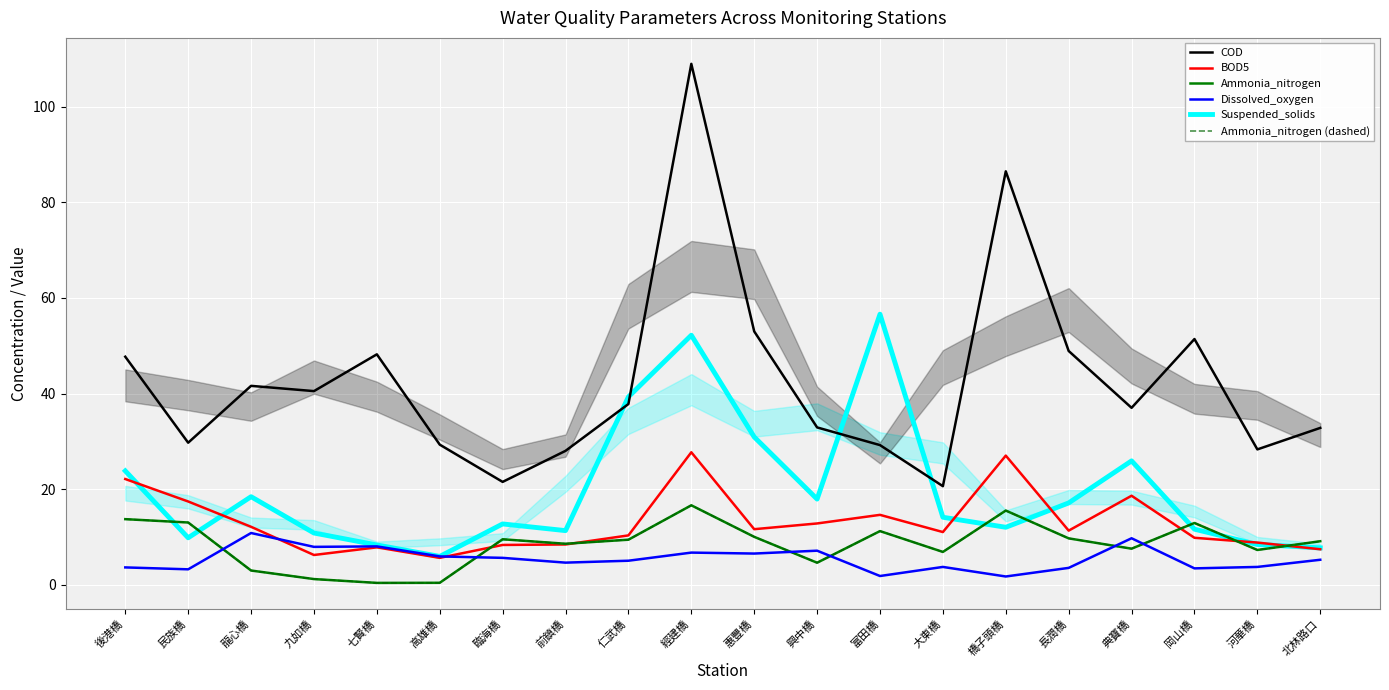

What is the minimum value for Ammonia_nitrogen (dashed)?

0.4